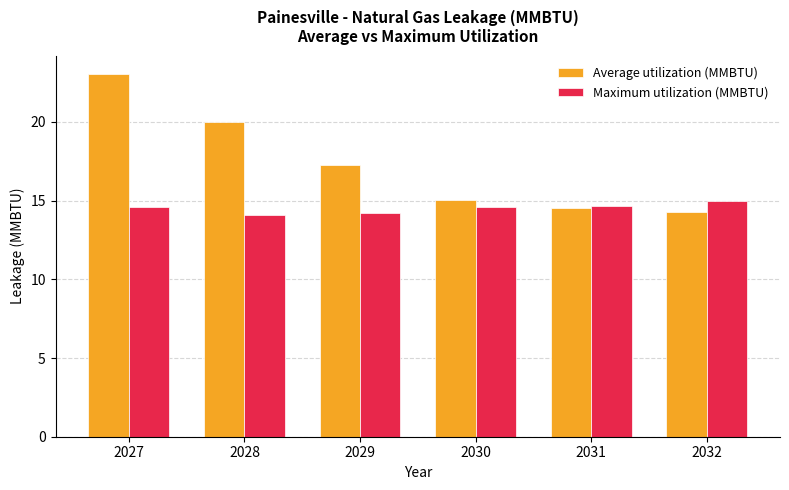

Between 2027 and 2028, which series saw the biggest shift?

Average utilization (MMBTU)